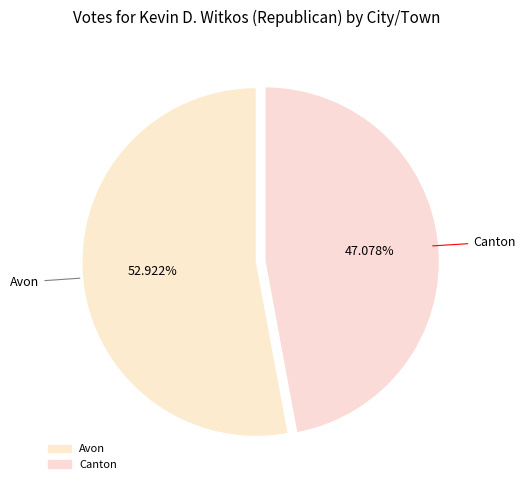

To the nearest percent, what is the difference between the Canton and Avon slice percentages?

6%